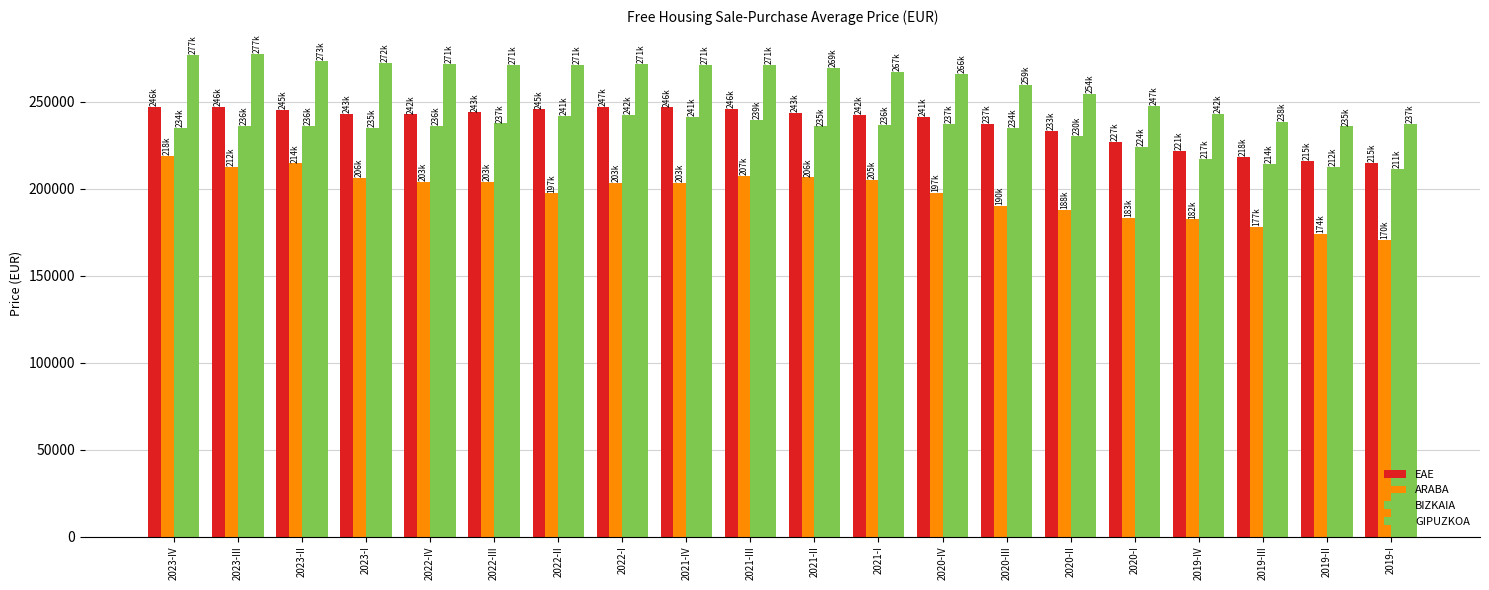

How many values in the ARABA series are below 203157?

10